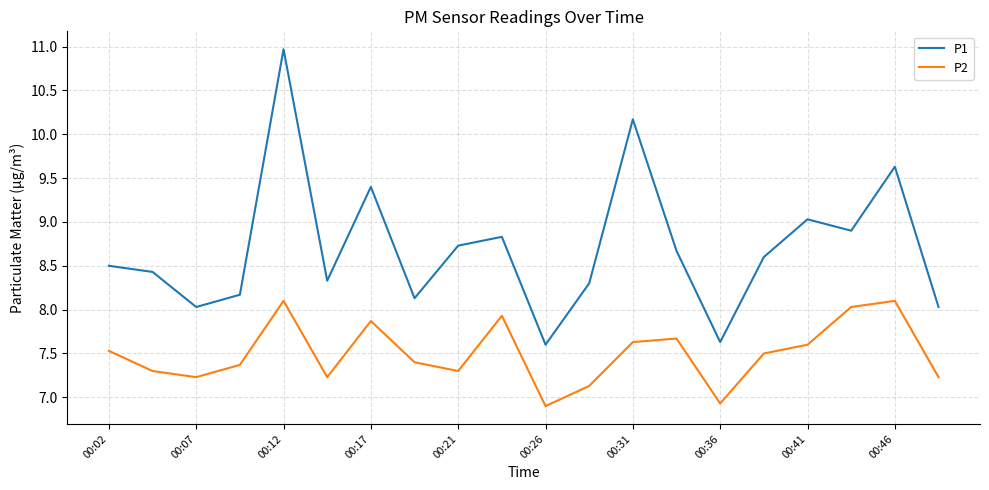

What is the maximum value shown in the chart?

11.0